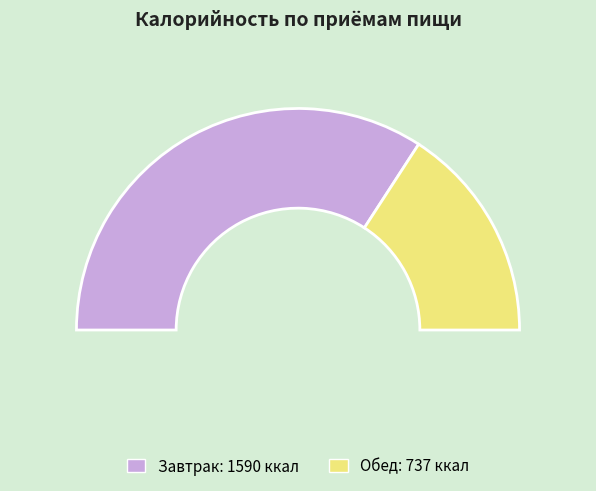

Count the number of slices in the pie.

2